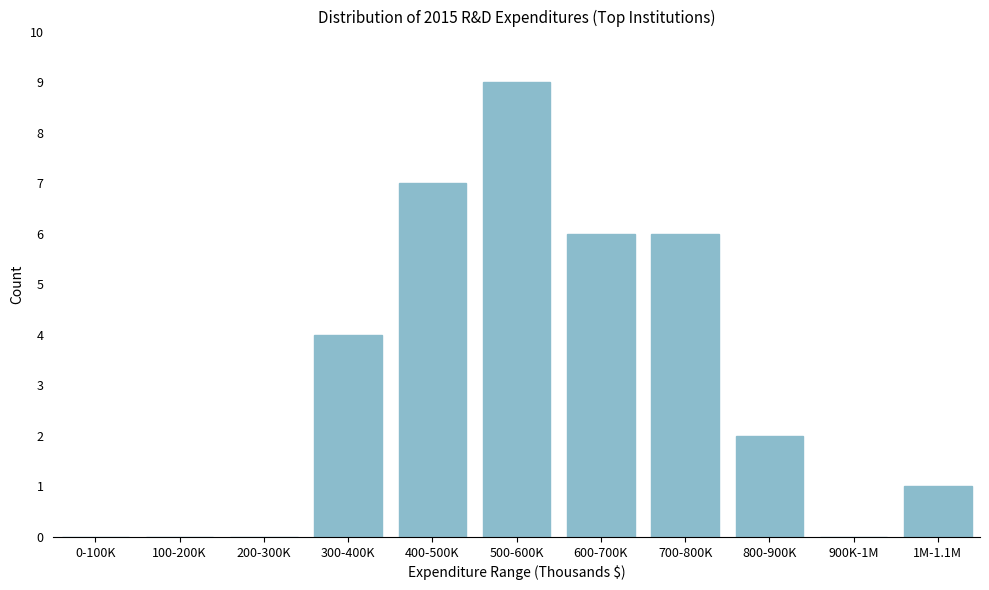

Reading left to right, transcribe all the data shown in this chart.

0-100K=0	100-200K=0	200-300K=0	300-400K=4	400-500K=7	500-600K=9	600-700K=6	700-800K=6	800-900K=2	900K-1M=0	1M-1.1M=1